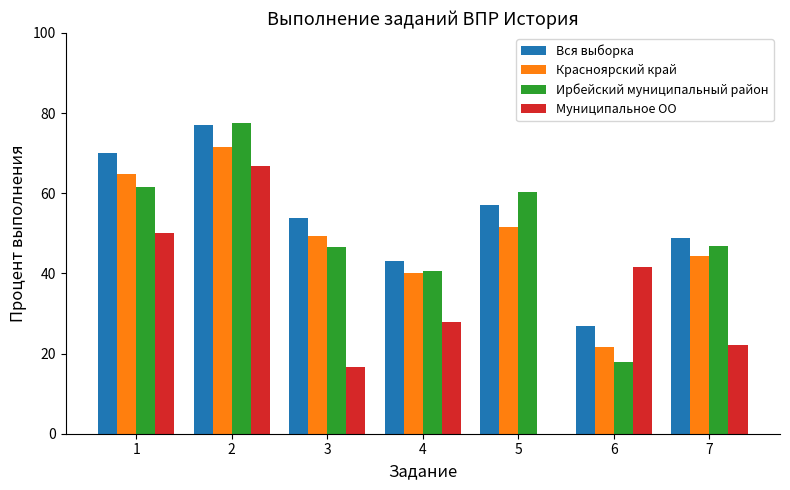

Which series changed the most between 6 and 7?

Ирбейский муниципальный район